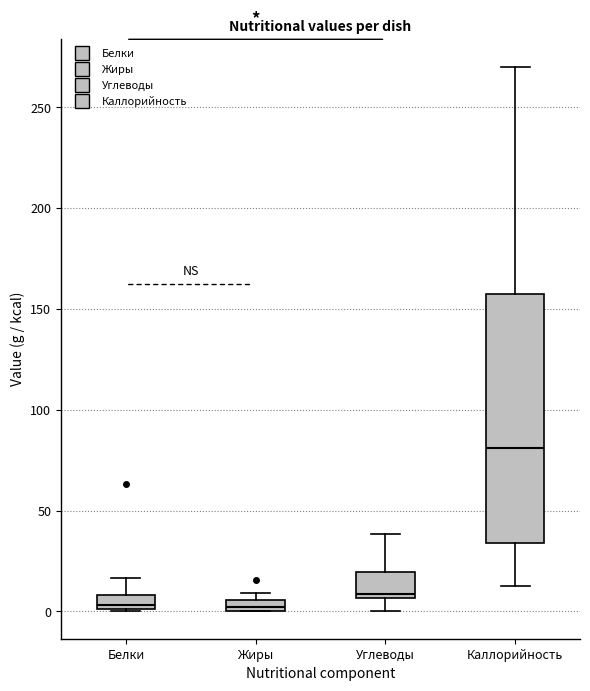

Where does the median line of the box for Углеводы sit on the y-axis? The values are not printed on the chart, so give them approximately, as read against the axis.

10